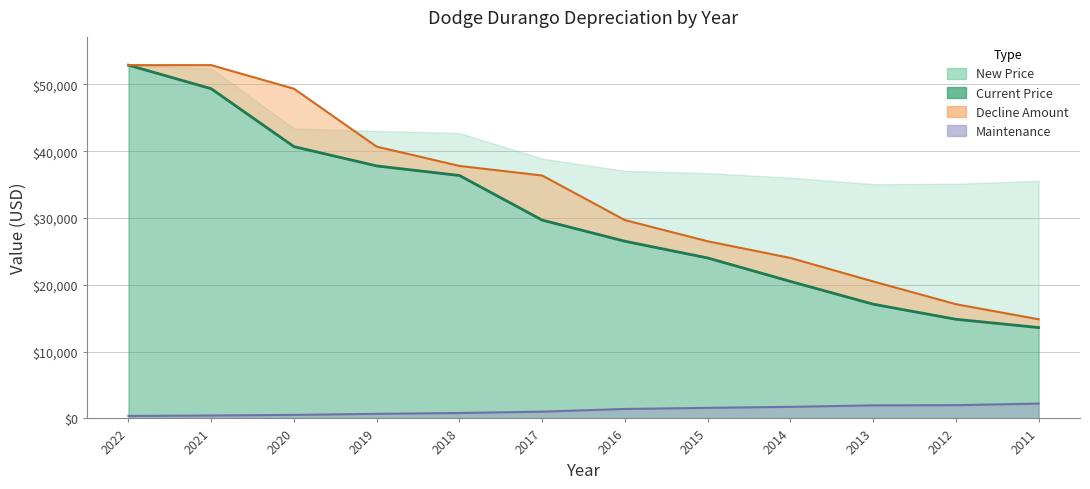

Is it true that Current Price equals 19701 at 2018?

False